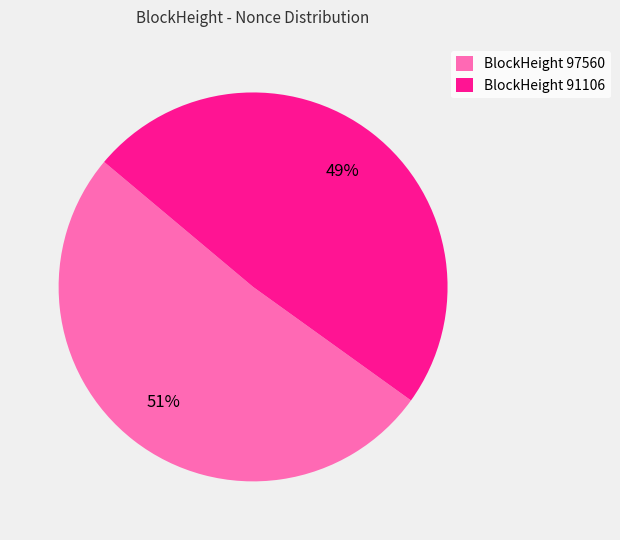

To the nearest percent, what is the difference between the largest and smallest slice percentages?

2%